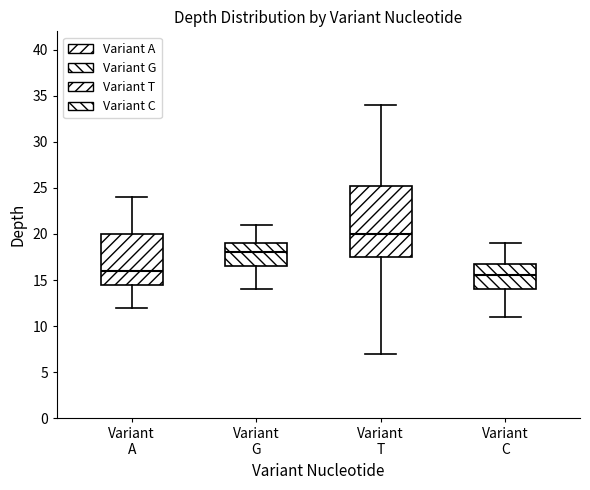

Reading left to right, read every box against the y-axis: the position of its median line, the range the box covers, and the ends of its whiskers. The values are not printed on the chart, so give them approximately, as read against the axis.

Variant A: median 16.0, box 14.5 to 20.0, whiskers 12.0 to 24.0
Variant G: median 18.0, box 16.5 to 19.0, whiskers 14.0 to 21.0
Variant T: median 20.0, box 17.5 to 25.5, whiskers 7.0 to 34.0
Variant C: median 15.5, box 14.0 to 17.0, whiskers 11.0 to 19.0